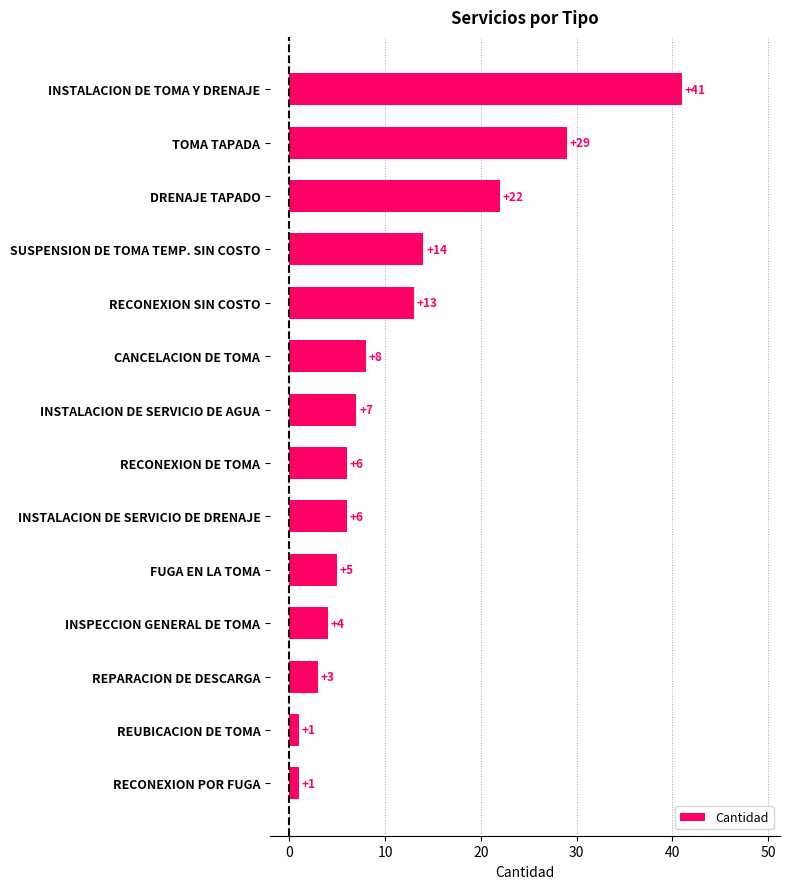

The chart shows a value of 69 at INSTALACION DE TOMA Y DRENAJE. True or false?

False